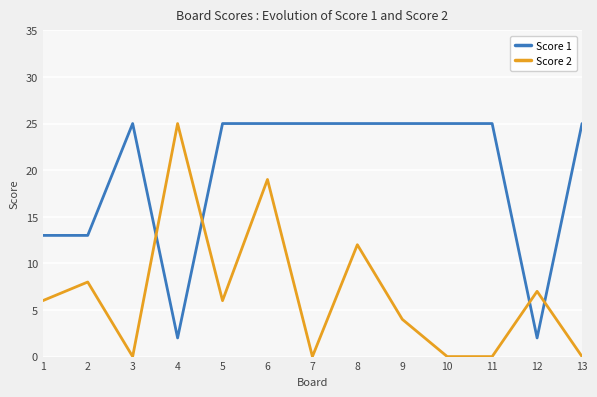

After their last crossing, which series has the higher values: Score 2 or Score 1?

Score 1